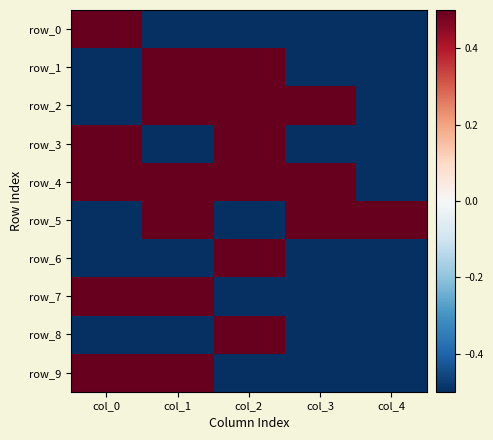

Reading left to right, transcribe all the data shown in this chart.

row_0: col_0=0.5	col_1=-0.5	col_2=-0.5	col_3=-0.5	col_4=-0.5
row_1: col_0=-0.5	col_1=0.5	col_2=0.5	col_3=-0.5	col_4=-0.5
row_2: col_0=-0.5	col_1=0.5	col_2=0.5	col_3=0.5	col_4=-0.5
row_3: col_0=0.5	col_1=-0.5	col_2=0.5	col_3=-0.5	col_4=-0.5
row_4: col_0=0.5	col_1=0.5	col_2=0.5	col_3=0.5	col_4=-0.5
row_5: col_0=-0.5	col_1=0.5	col_2=-0.5	col_3=0.5	col_4=0.5
row_6: col_0=-0.5	col_1=-0.5	col_2=0.5	col_3=-0.5	col_4=-0.5
row_7: col_0=0.5	col_1=0.5	col_2=-0.5	col_3=-0.5	col_4=-0.5
row_8: col_0=-0.5	col_1=-0.5	col_2=0.5	col_3=-0.5	col_4=-0.5
row_9: col_0=0.5	col_1=0.5	col_2=-0.5	col_3=-0.5	col_4=-0.5